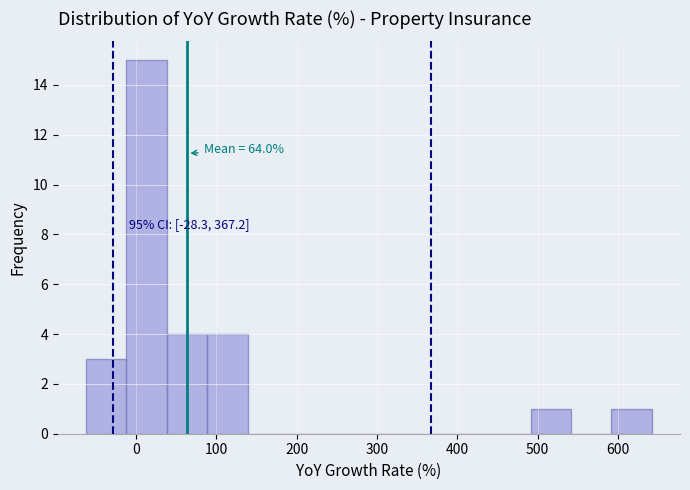

Over which range of the x-axis is the bar tallest?

-10 to 40